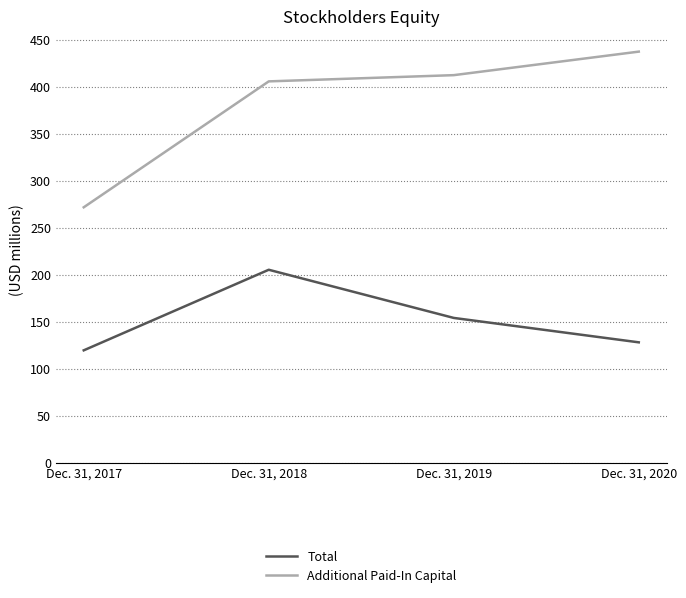

Rank the series by their average value, from highest to lowest.

Additional Paid-In Capital, Total